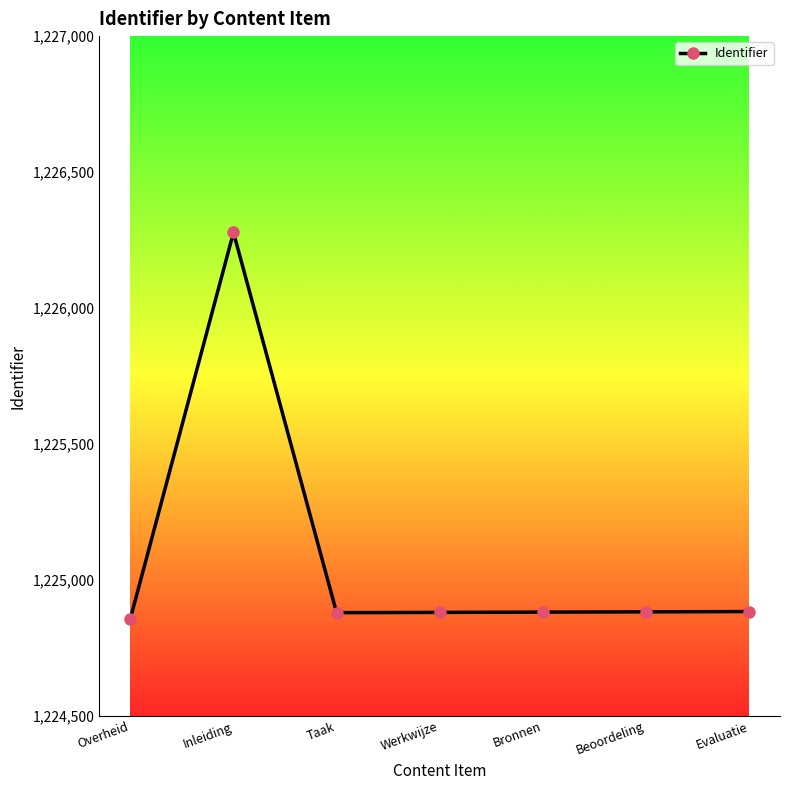

Does the chart display data point markers on the line(s)?

Yes